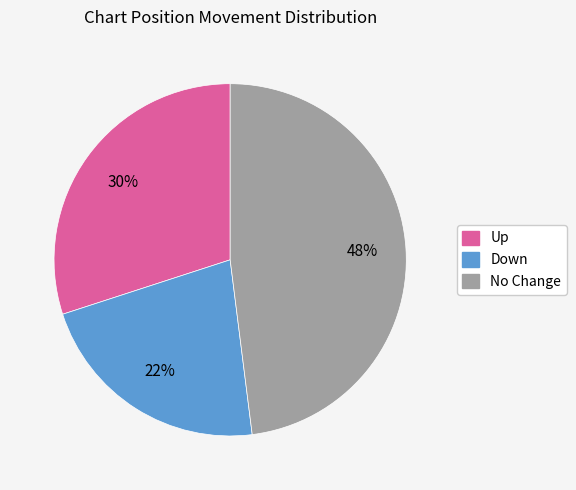

To the nearest percent, what is the difference between the largest and smallest slice percentages?

26%